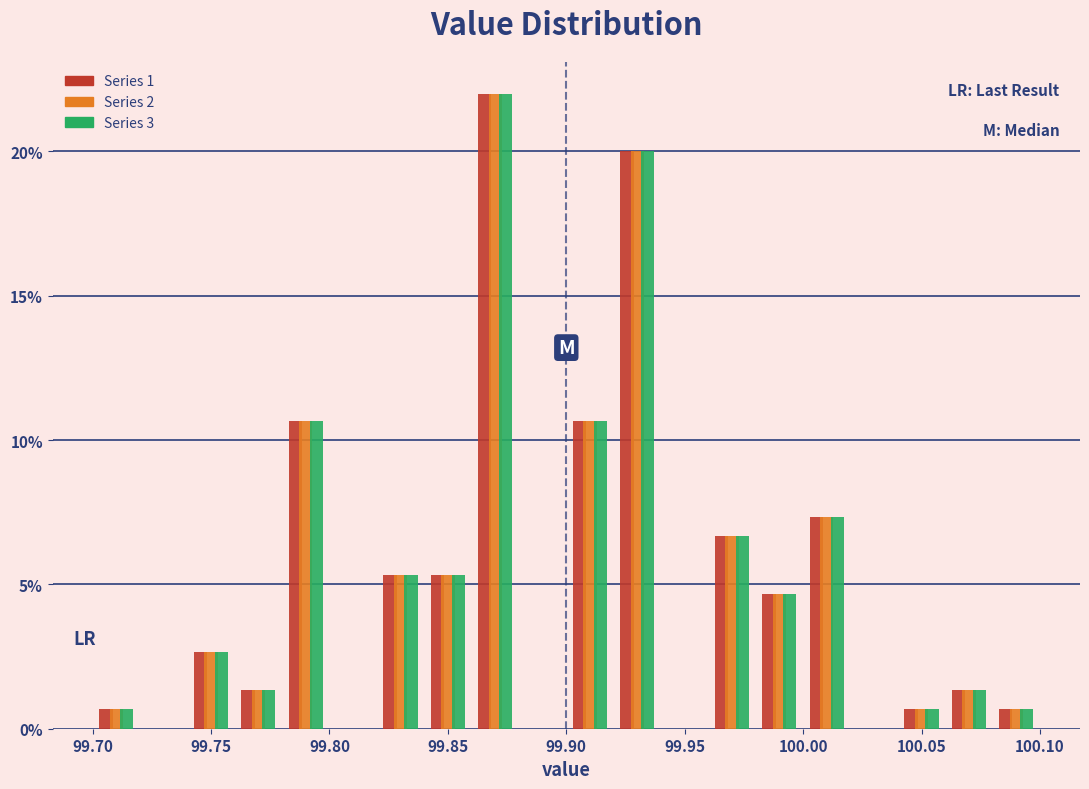

Reading left to right, list every range on the x-axis with the height of the bar of each series over it. The values are not printed on the chart, so give them approximately, as read against the axis.

99.70 to 99.72: Series 1=0.5	Series 2=0.5	Series 3=0.5
99.72 to 99.74: Series 1=0	Series 2=0	Series 3=0
99.74 to 99.76: Series 1=2.5	Series 2=2.5	Series 3=2.5
99.76 to 99.78: Series 1=1.5	Series 2=1.5	Series 3=1.5
99.78 to 99.80: Series 1=10.5	Series 2=10.5	Series 3=10.5
99.80 to 99.82: Series 1=0	Series 2=0	Series 3=0
99.82 to 99.84: Series 1=5.5	Series 2=5.5	Series 3=5.5
99.84 to 99.86: Series 1=5.5	Series 2=5.5	Series 3=5.5
99.86 to 99.88: Series 1=22.0	Series 2=22.0	Series 3=22.0
99.88 to 99.90: Series 1=0	Series 2=0	Series 3=0
99.90 to 99.92: Series 1=10.5	Series 2=10.5	Series 3=10.5
99.92 to 99.94: Series 1=20.0	Series 2=20.0	Series 3=20.0
99.94 to 99.96: Series 1=0	Series 2=0	Series 3=0
99.96 to 99.98: Series 1=6.5	Series 2=6.5	Series 3=6.5
99.98 to 100.00: Series 1=4.5	Series 2=4.5	Series 3=4.5
100.00 to 100.02: Series 1=7.5	Series 2=7.5	Series 3=7.5
100.02 to 100.04: Series 1=0	Series 2=0	Series 3=0
100.04 to 100.06: Series 1=0.5	Series 2=0.5	Series 3=0.5
100.06 to 100.08: Series 1=1.5	Series 2=1.5	Series 3=1.5
100.08 to 100.10: Series 1=0.5	Series 2=0.5	Series 3=0.5